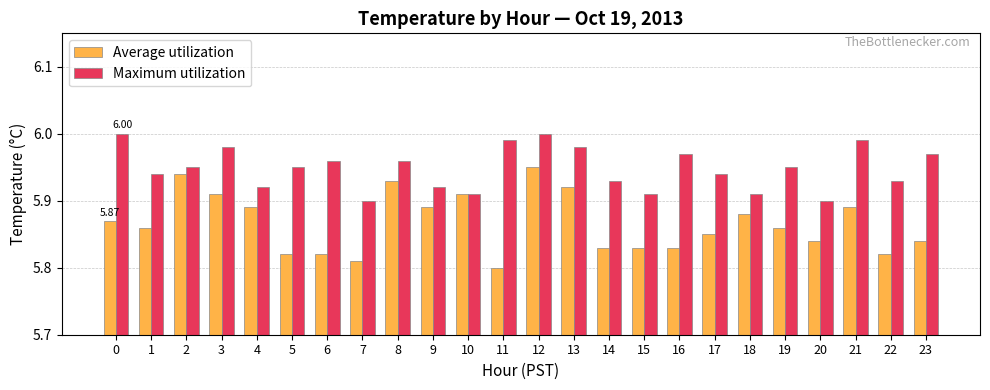

How many distinct data groups are displayed?

2